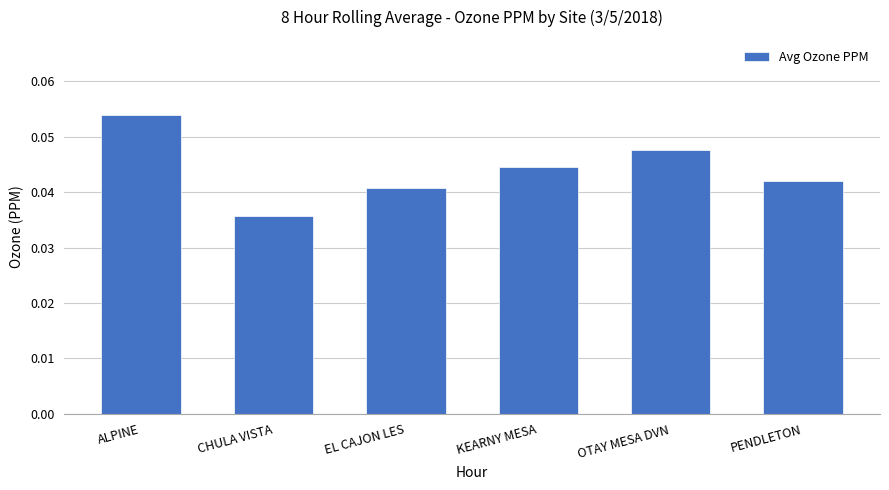

The chart shows a value of 0.0 at ALPINE. True or false?

False